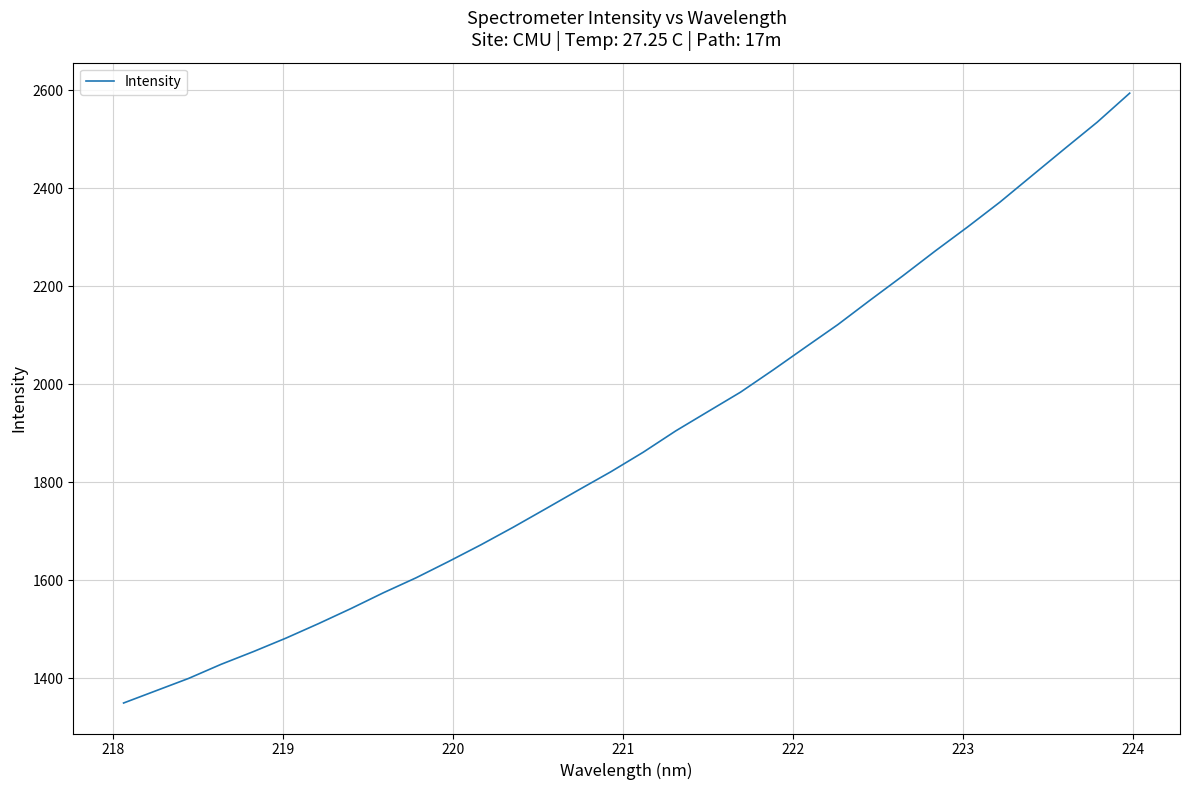

What is the difference between the maximum and minimum values?

1244.0